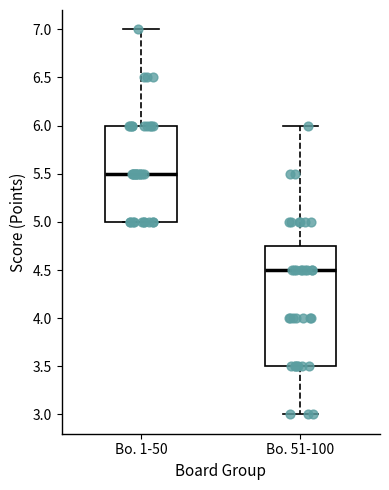

Which box has the lowest median line?

Bo. 51-100